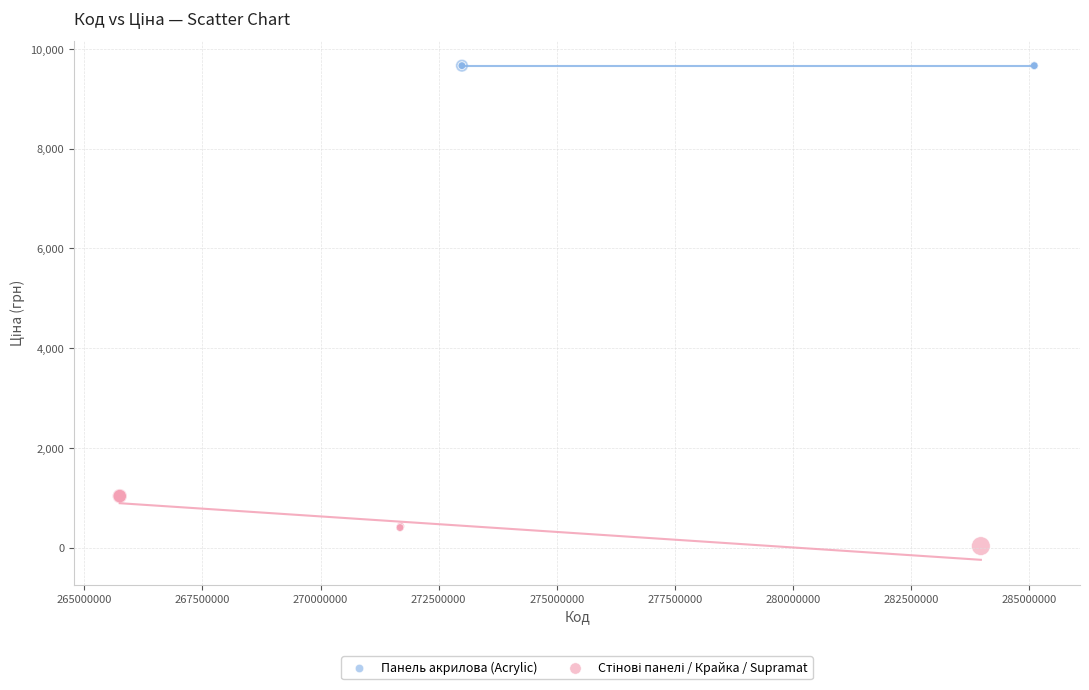

Which series contains the highest Y value?

Панель акрилова (Acrylic)